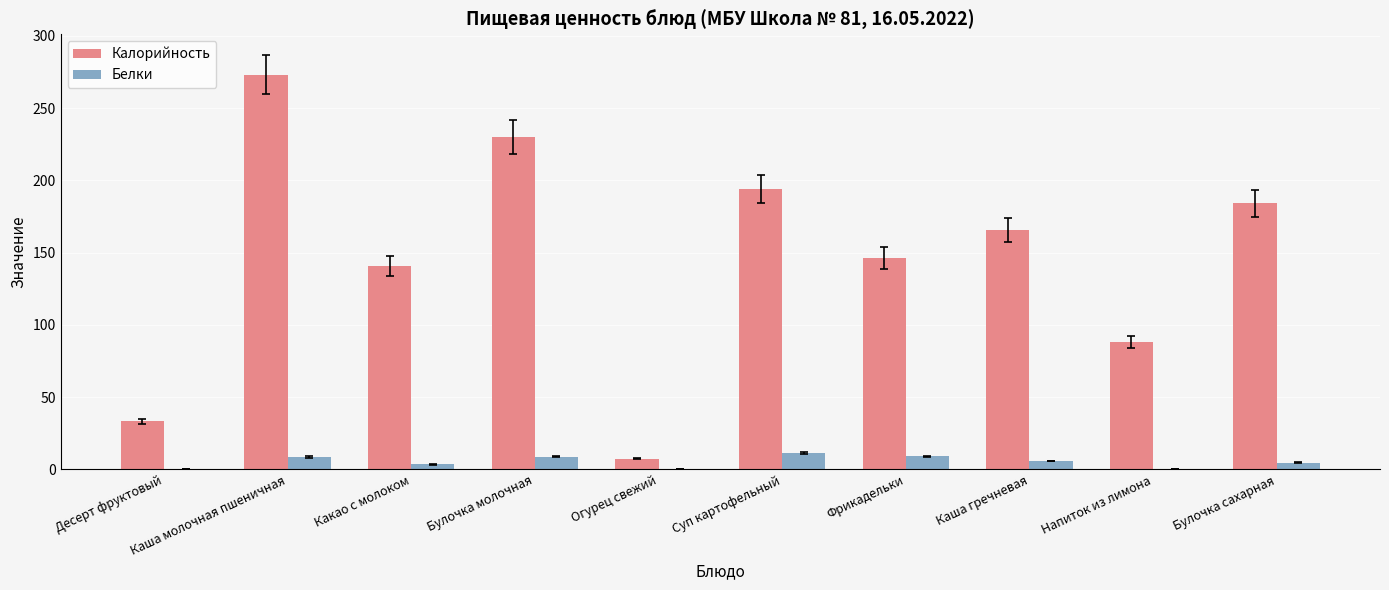

What is the sum of the Калорийность values at Огурец свежий and Каша молочная пшеничная?

280.6